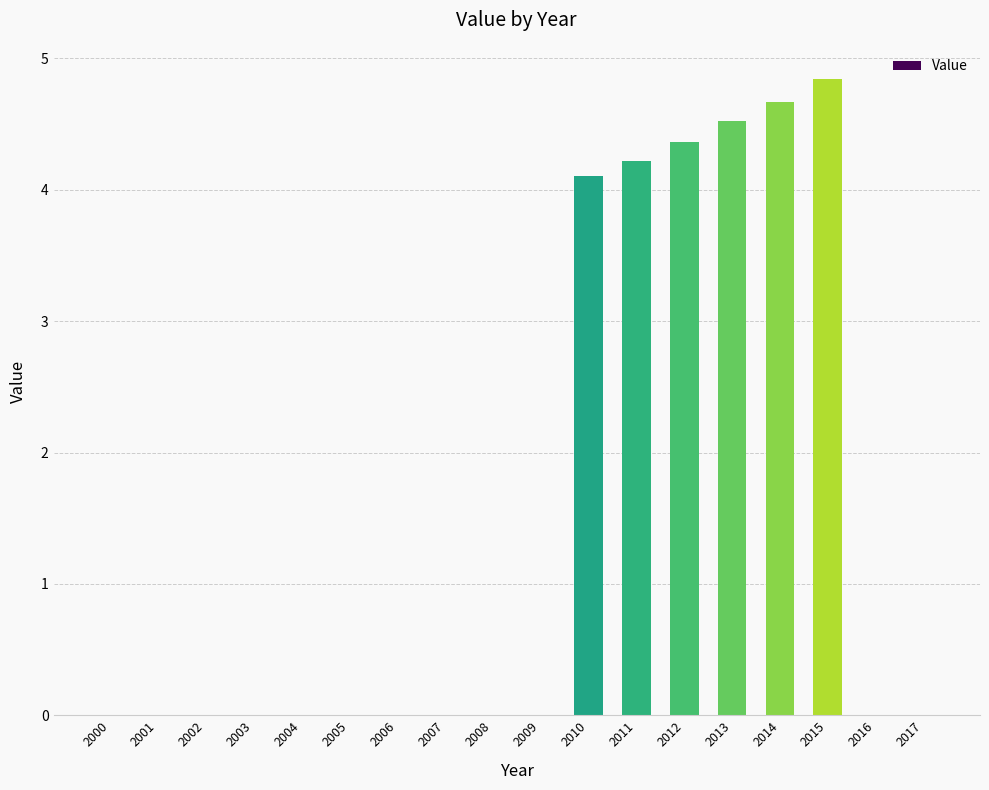

Reading left to right, list all the values displayed in this chart.

2000=0.0	2001=0.0	2002=0.0	2003=0.0	2004=0.0	2005=0.0	2006=0.0	2007=0.0	2008=0.0	2009=0.0	2010=4.1	2011=4.2	2012=4.4	2013=4.5	2014=4.7	2015=4.8	2016=0.0	2017=0.0